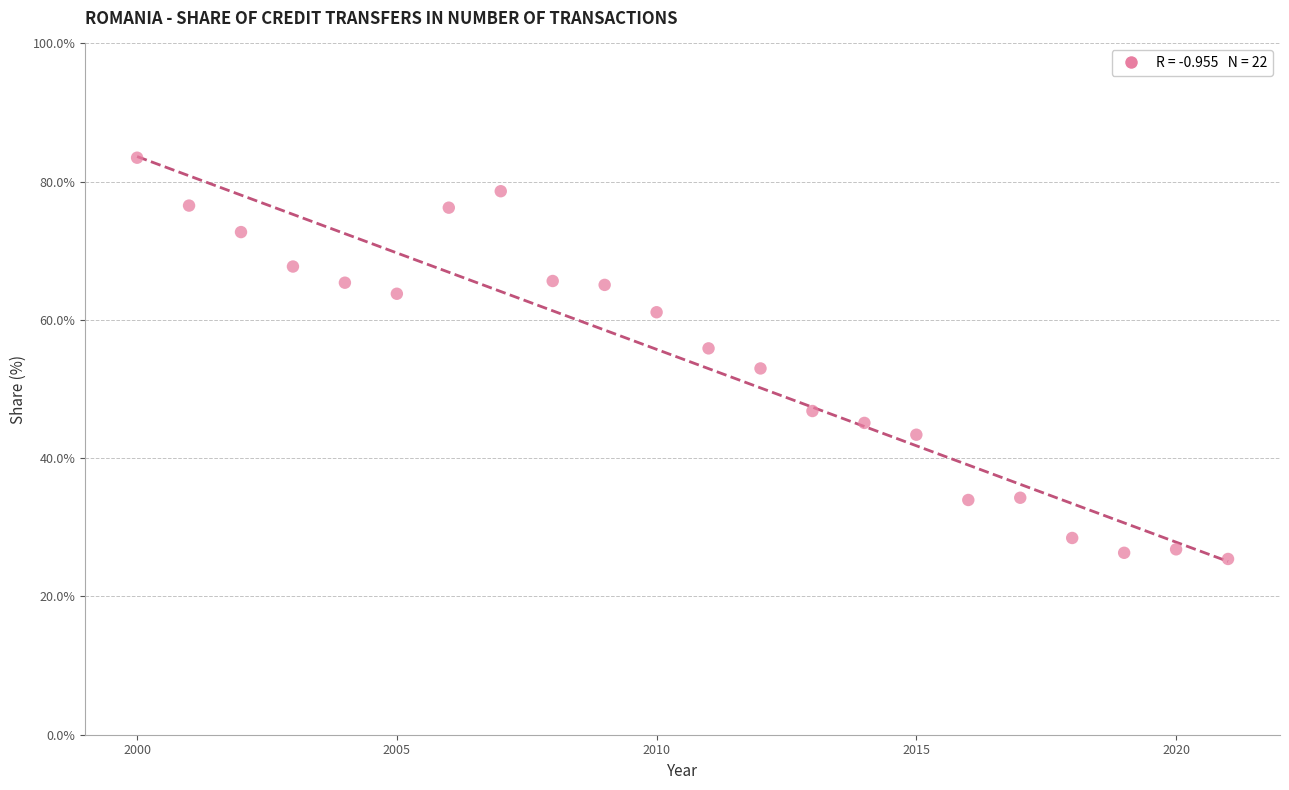

What is the range of Y values (max minus min)?

58.0